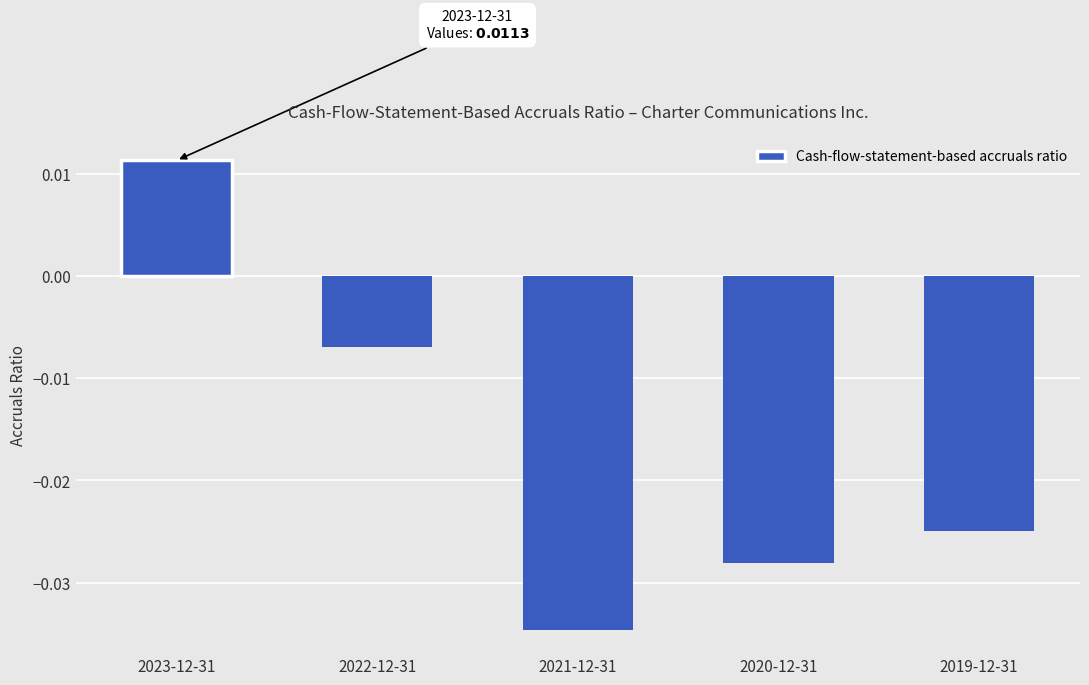

Between 2021-12-31 and 2020-12-31, which is larger?

2020-12-31